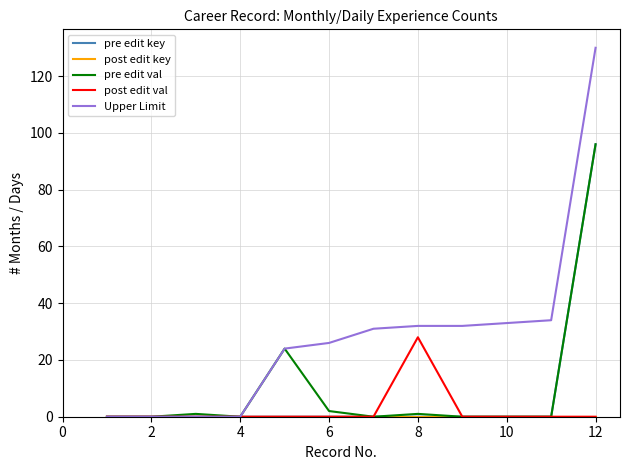

Which series has the widest spread of values?

Upper Limit